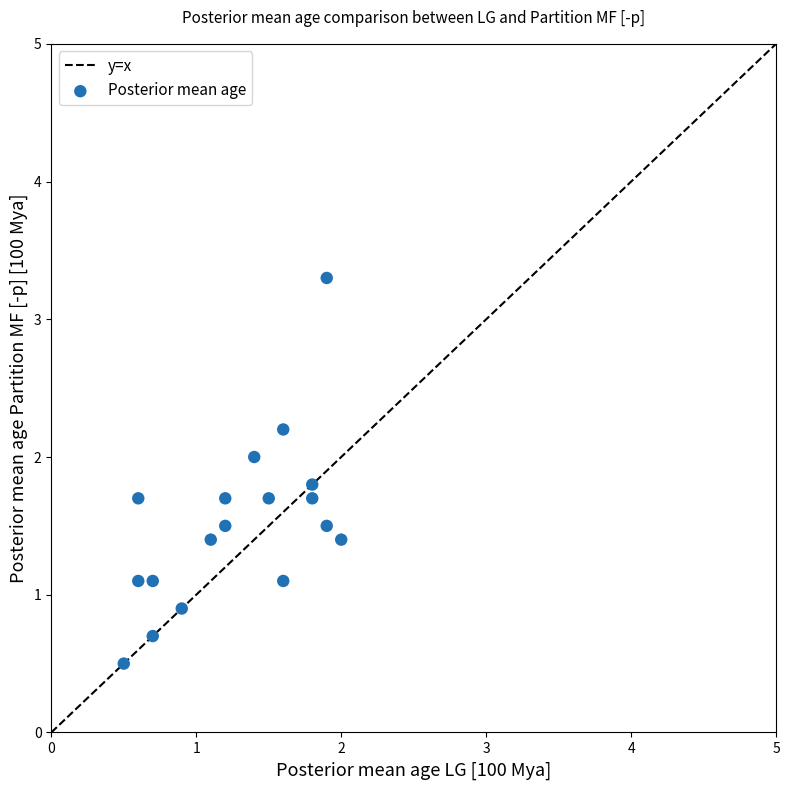

What is the range of Y values (max minus min)?

2.8